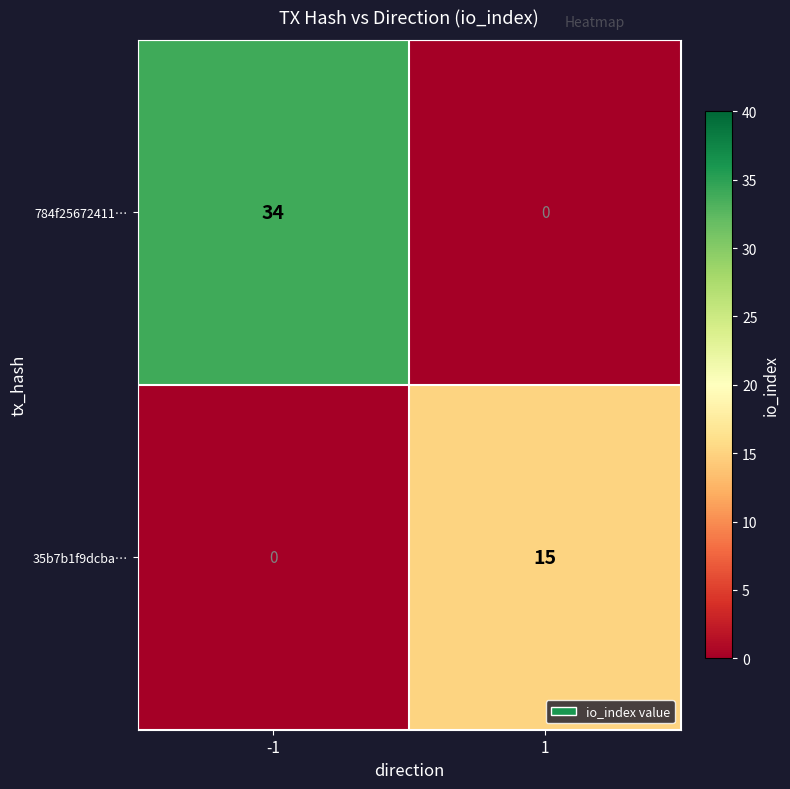

Count the number of data series in this chart.

2